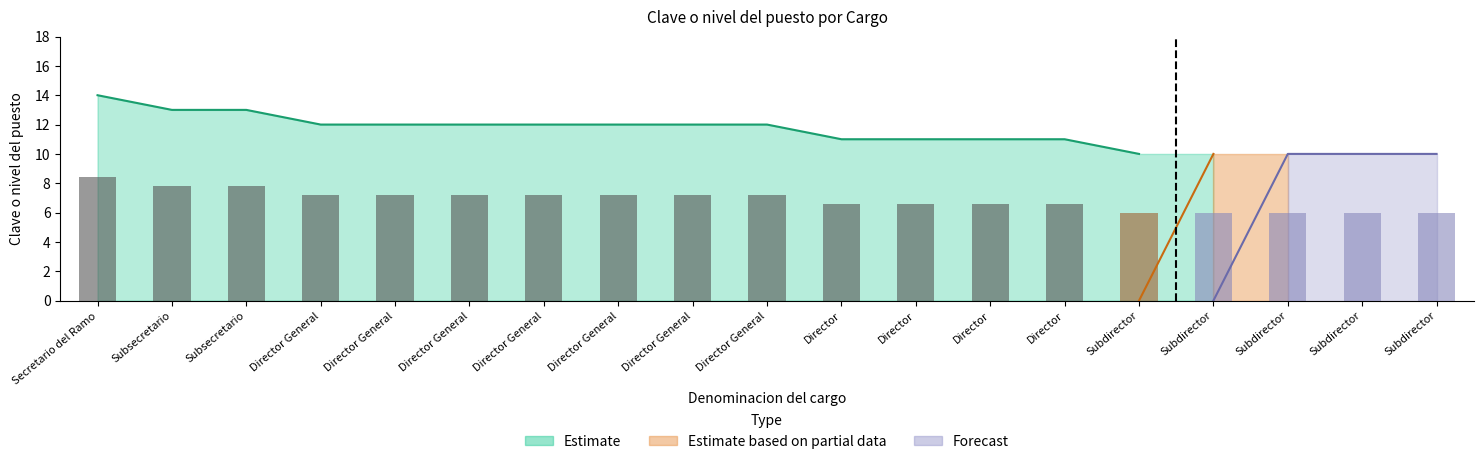

Which category has the highest value in the Forecast series?

Subdirector